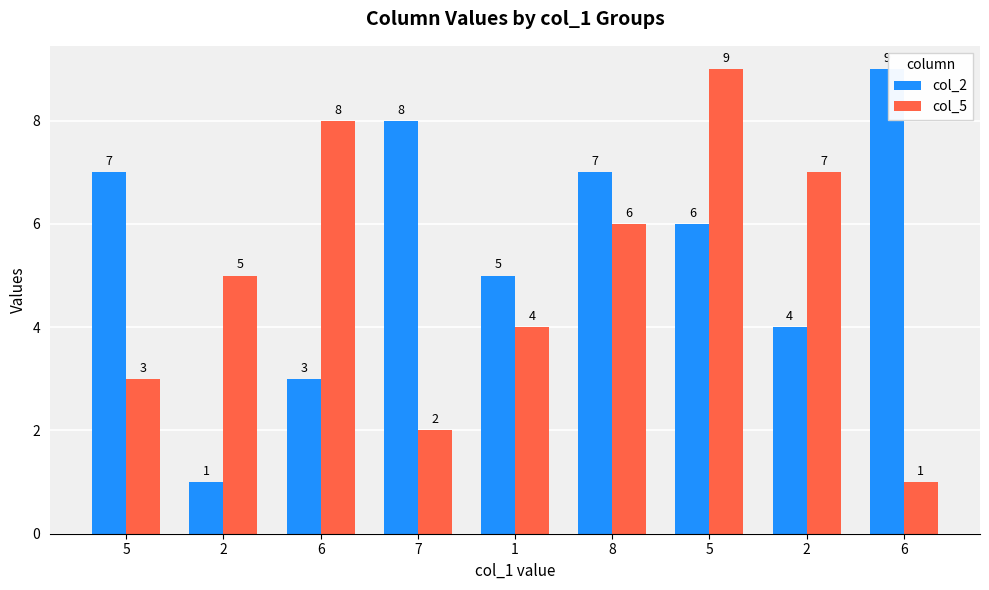

Count the number of categories in the chart.

9